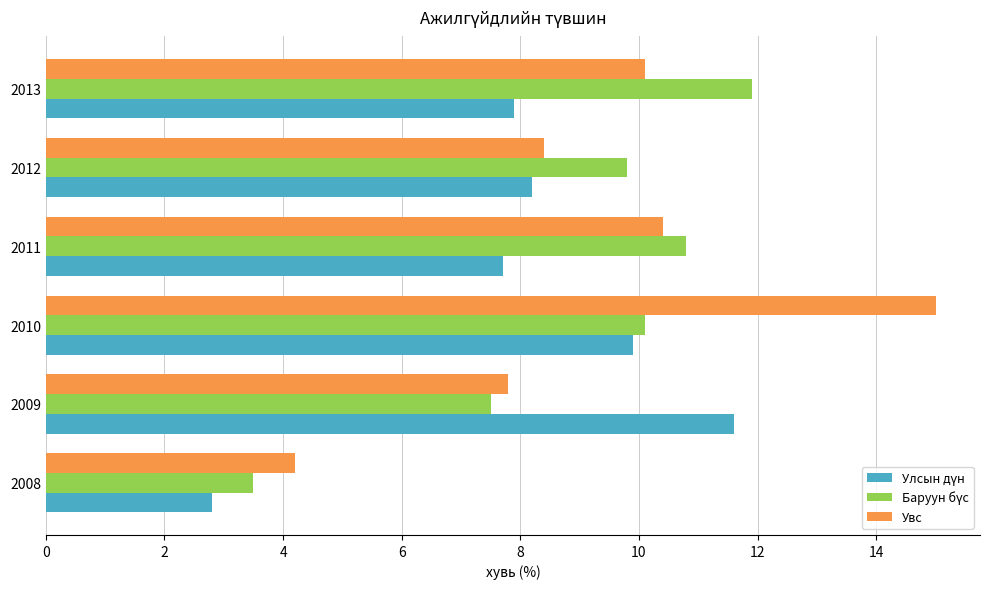

At which category is the sum across all series the highest?

2010